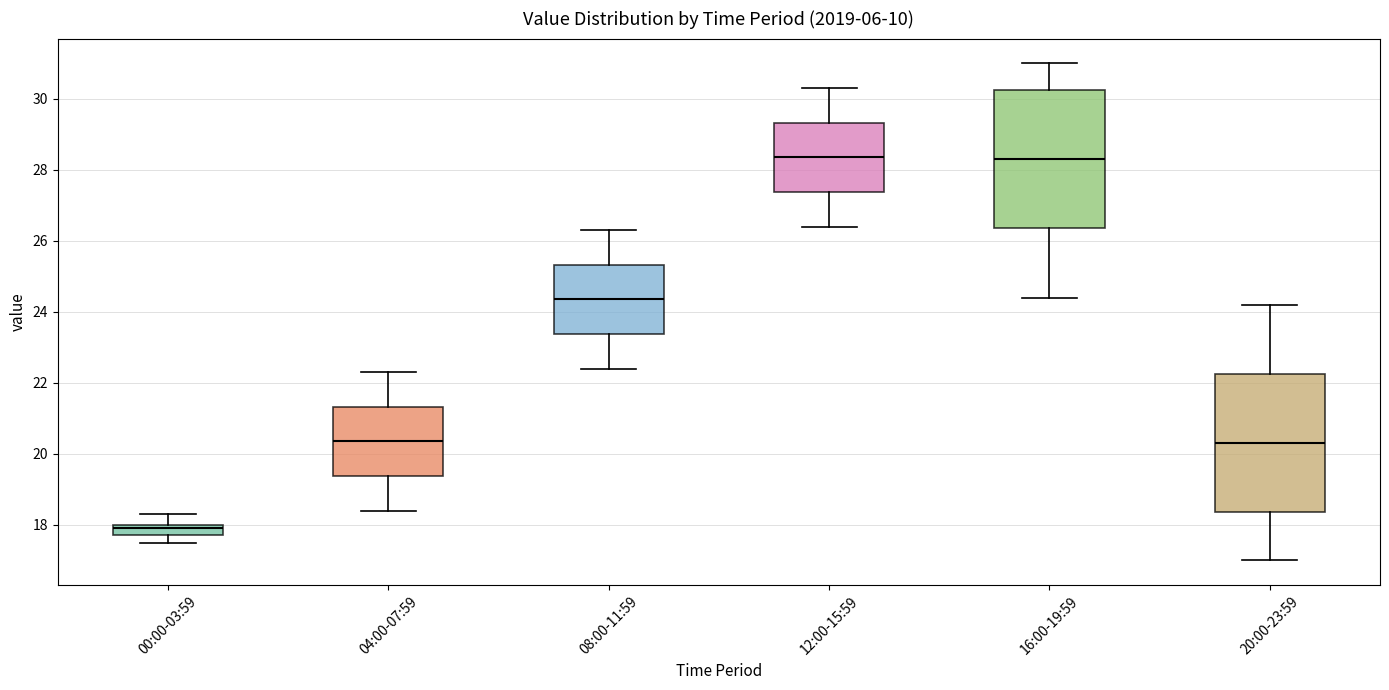

Reading left to right, transcribe this box plot: for each box, give where its median line is, the range the box spans, and where its two whiskers end, as read against the y-axis. The values are not printed on the chart, so give them approximately, as read against the axis.

00:00-03:59: median 18.0 (just below the box's upper edge), box 17.8 to 18.0, whiskers 17.6 to 18.4
04:00-07:59: median 20.4, box 19.4 to 21.4, whiskers 18.4 to 22.4
08:00-11:59: median 24.4, box 23.4 to 25.4, whiskers 22.4 to 26.4
12:00-15:59: median 28.4, box 27.4 to 29.4, whiskers 26.4 to 30.4
16:00-19:59: median 28.4, box 26.4 to 30.2, whiskers 24.4 to 31.0
20:00-23:59: median 20.4, box 18.4 to 22.2, whiskers 17.0 to 24.2